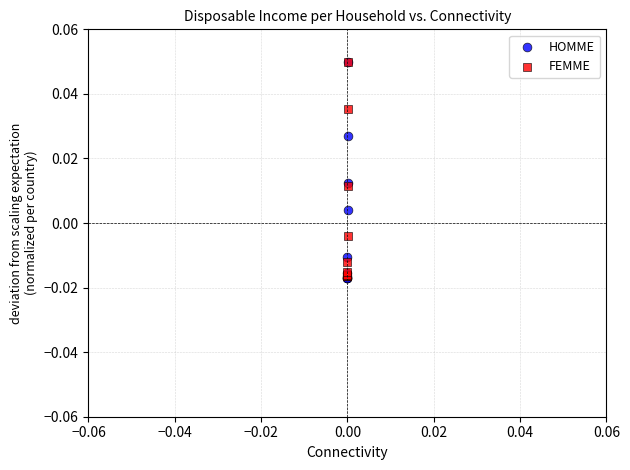

What are all the series names shown in the legend?

HOMME, FEMME